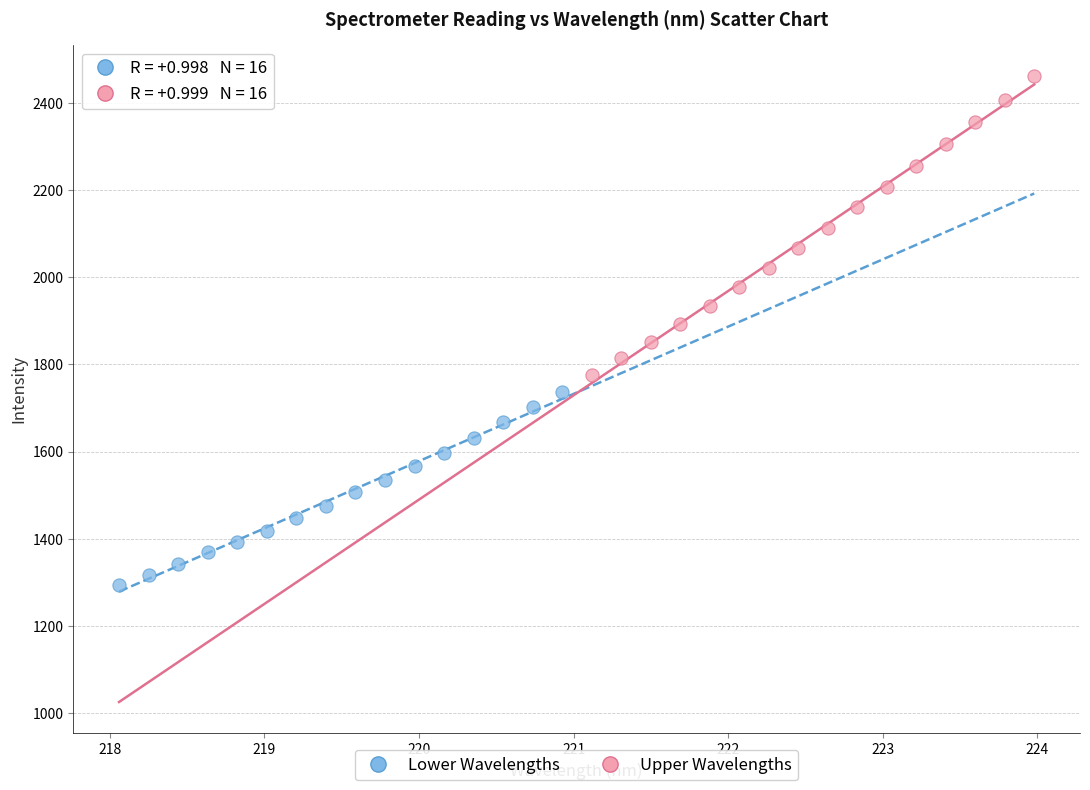

Which series has the largest Y range (max minus min)?

Upper Wavelengths